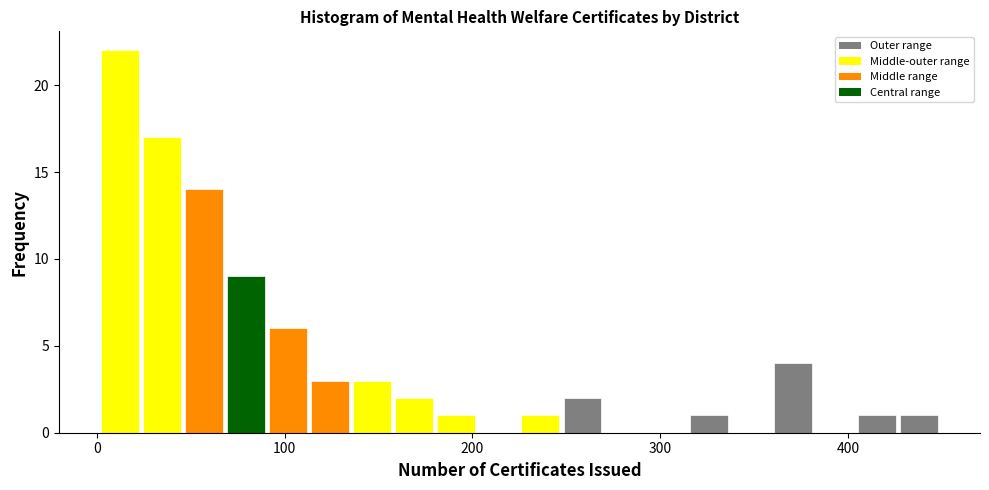

Around what value on the x-axis is the tallest bar? Give the approximate position of its centre, as read against the axis.

10